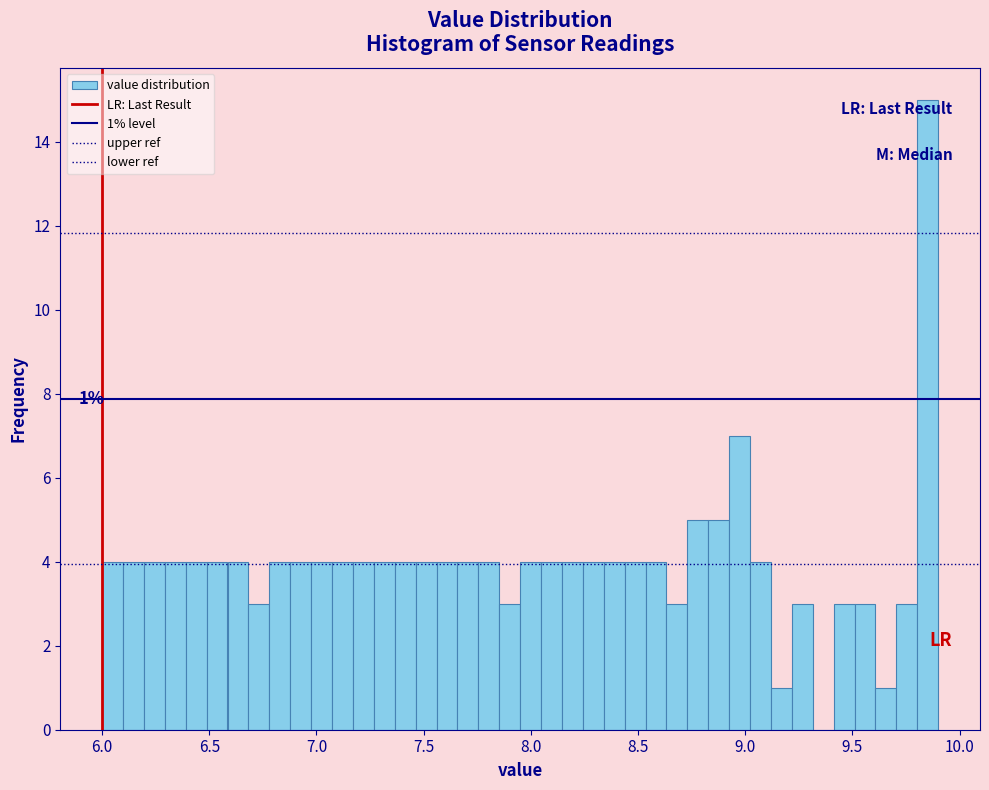

Around what value on the x-axis is the tallest bar? Give the approximate position of its centre, as read against the axis.

9.85